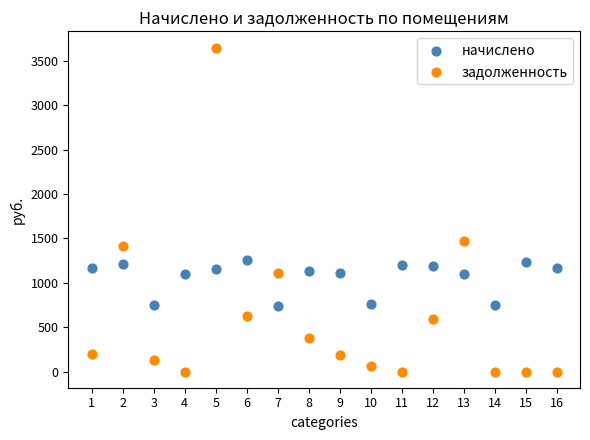

Which series contains the lowest Y value?

задолженность